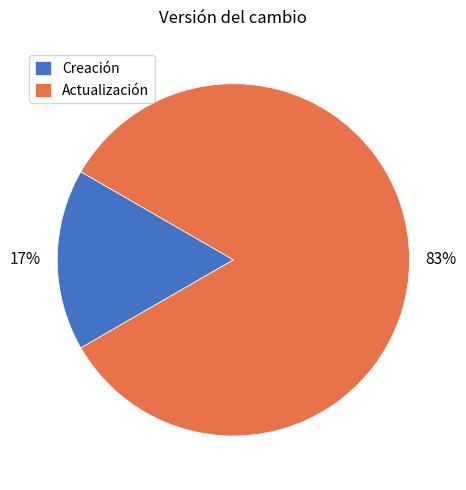

How many segments does this pie chart have?

2